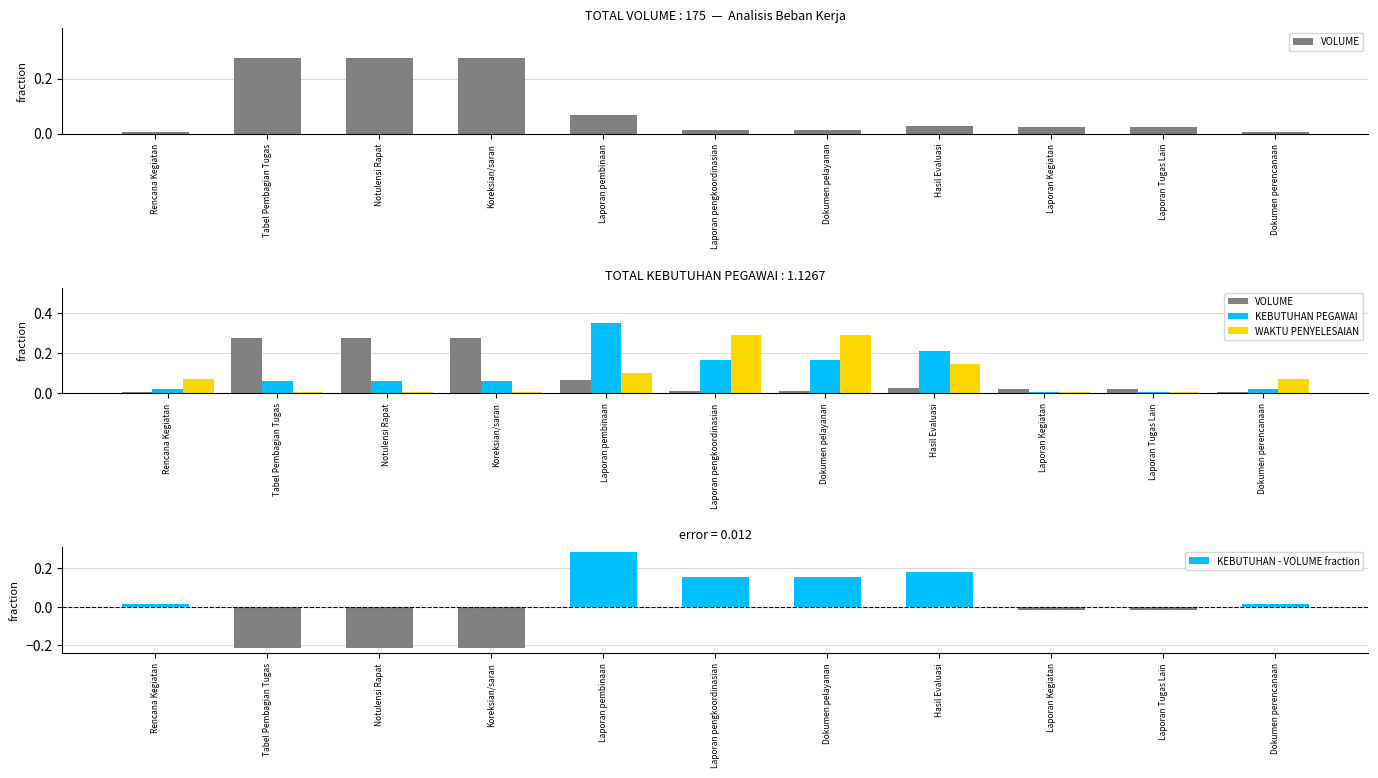

Which series has the largest total across all categories?

KEBUTUHAN PEGAWAI